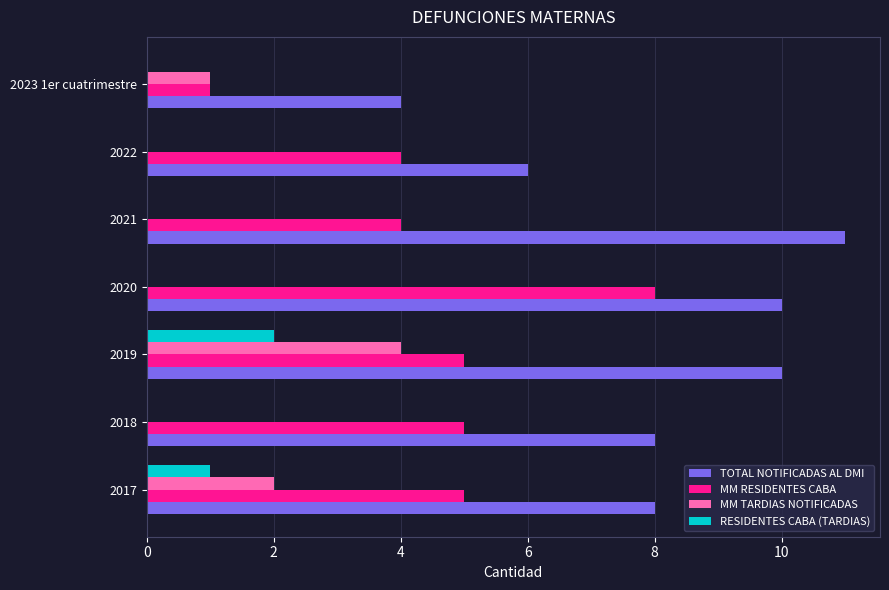

What is the sum of all RESIDENTES CABA (TARDIAS) values?

3